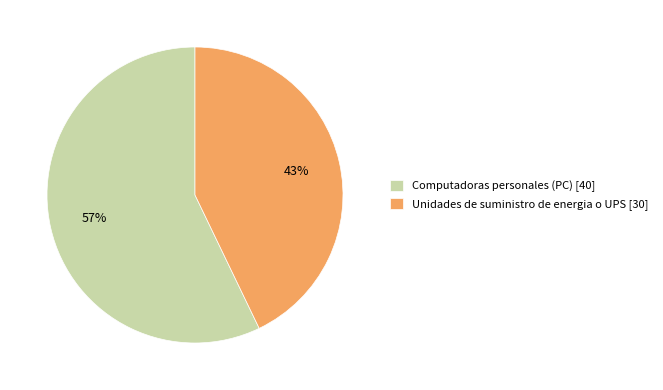

Is there any slice that represents more than half of the pie?

Yes